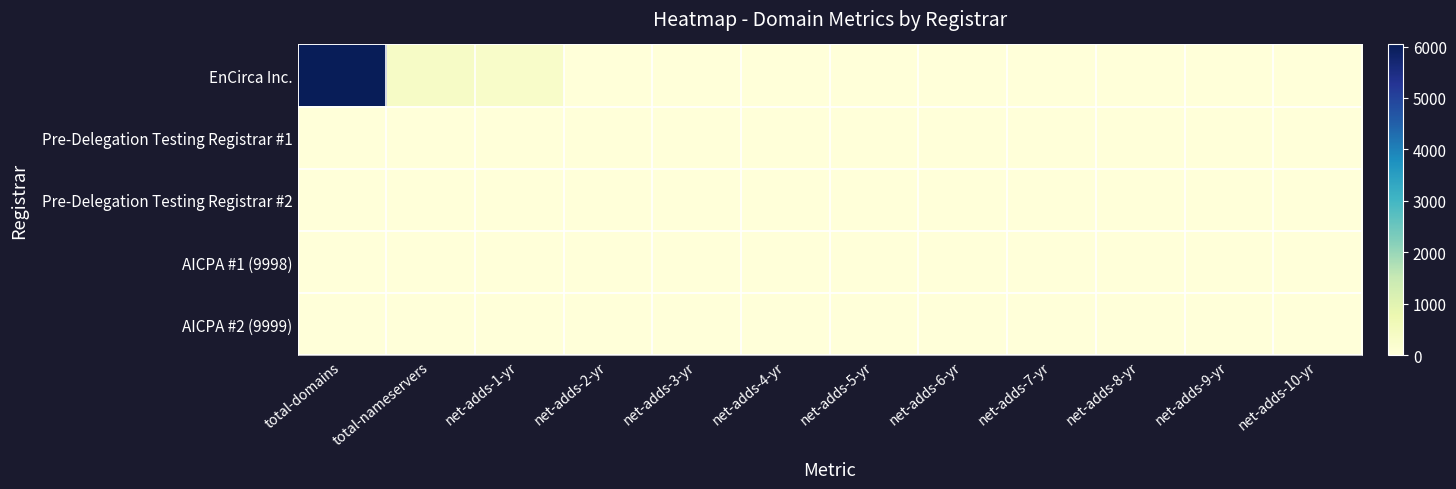

At which category does the chart reach its minimum across all series?

net-adds-4-yr